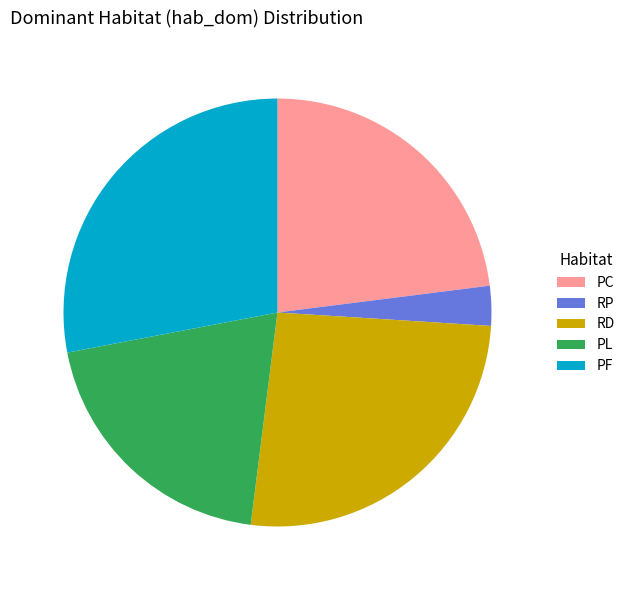

Is there any slice that represents more than half of the pie?

No